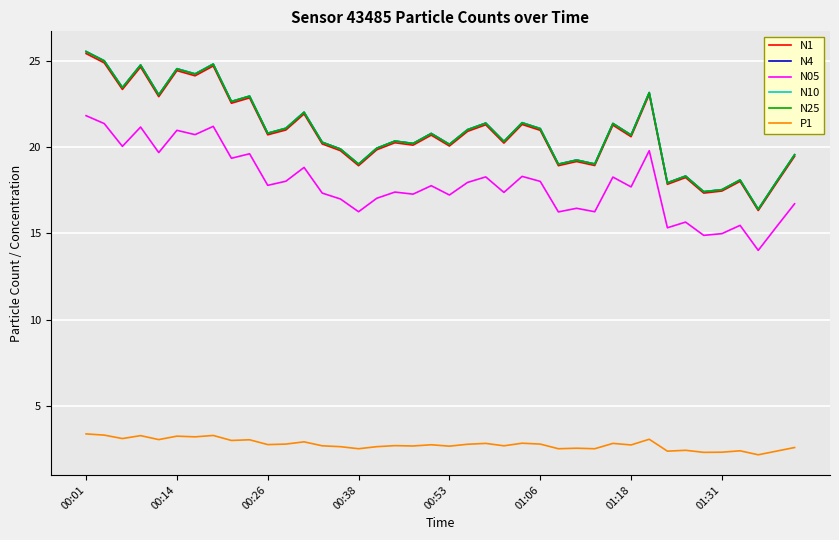

How many lines are shown in the chart?

6